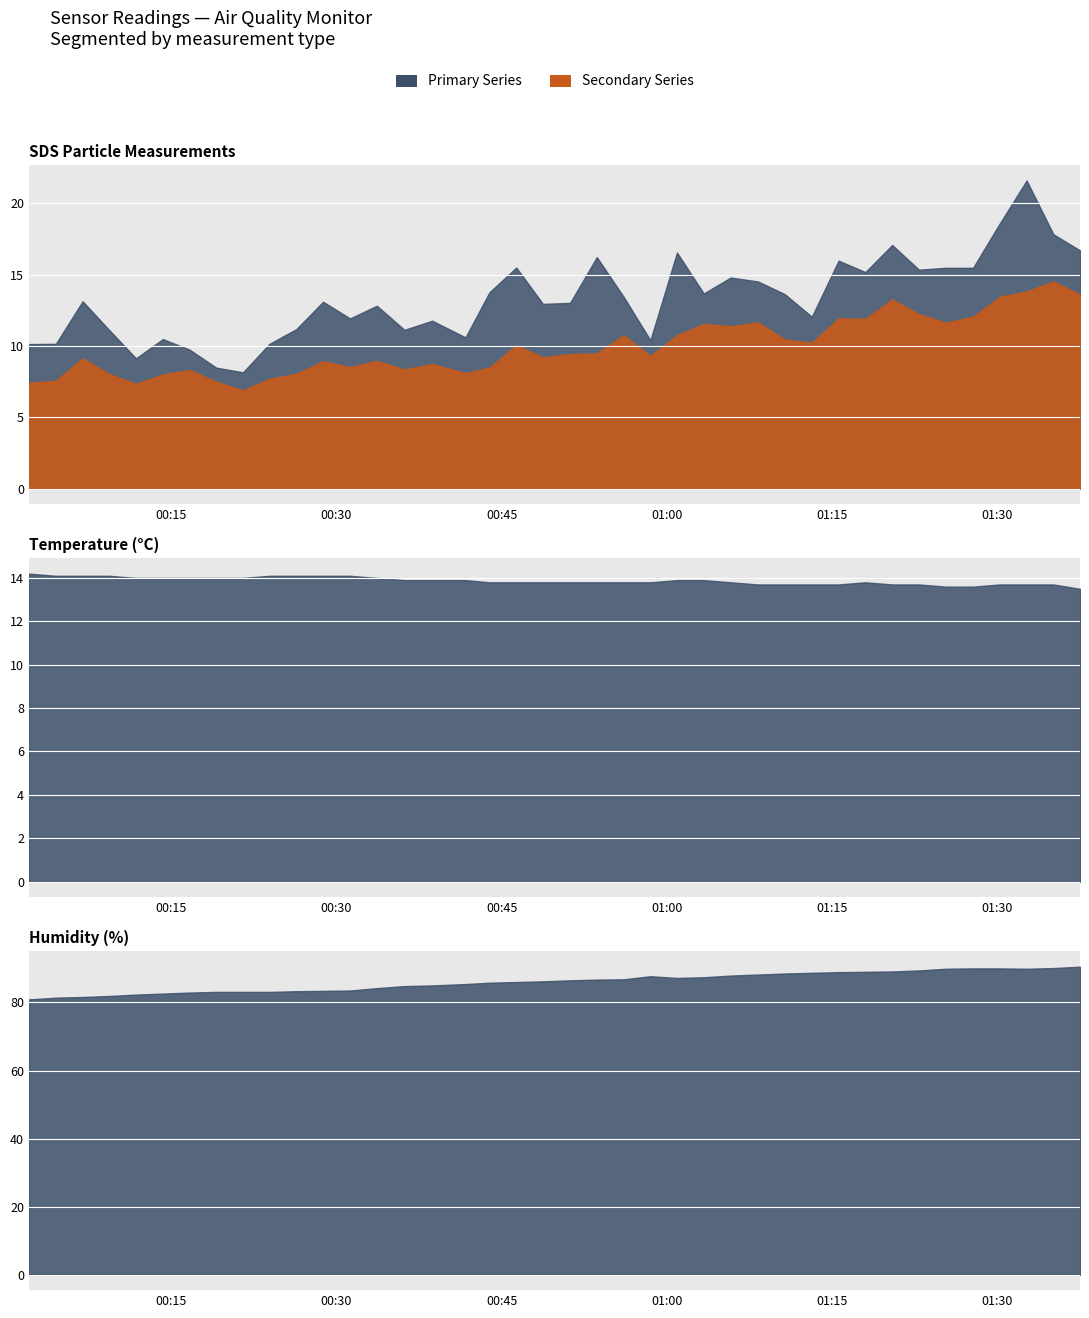

How many data points in SDS_P1 are less than 13?

18